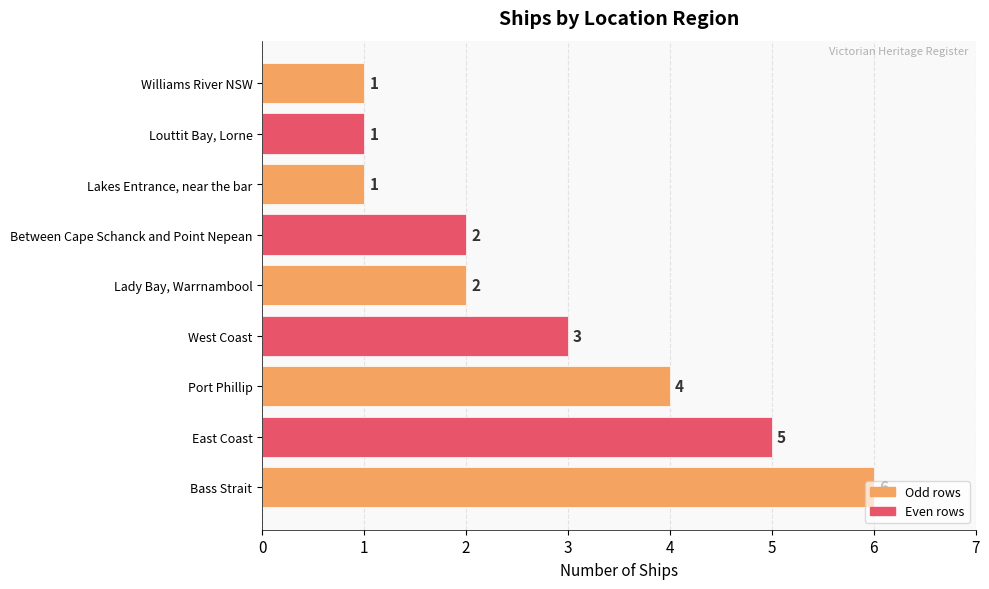

How many values are between 1 and 4?

7